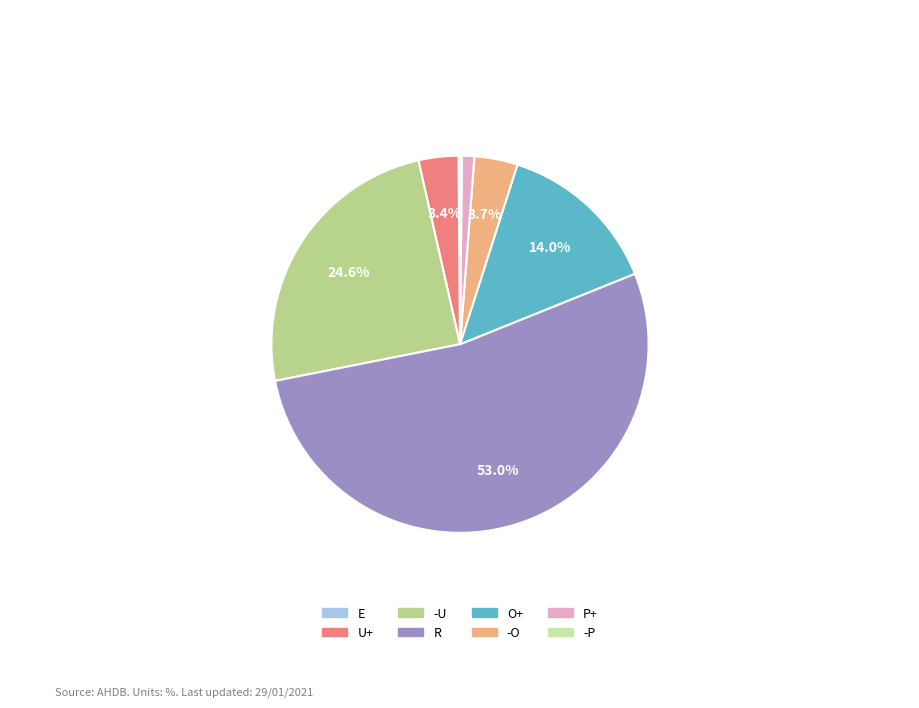

What is the total percentage of O+ and -O?

17.7%